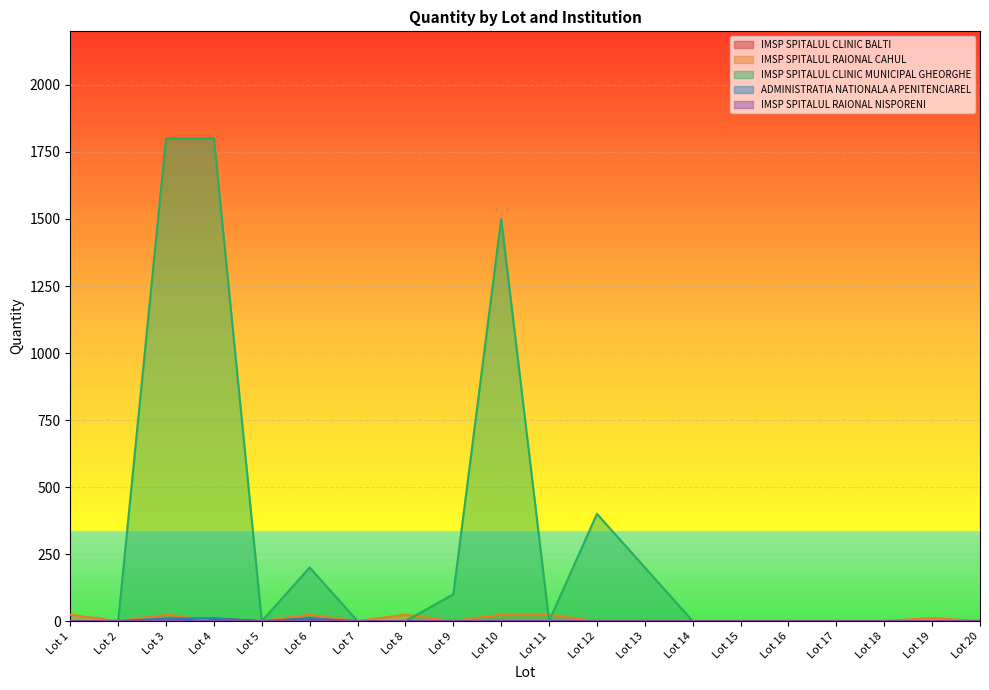

Is it true that IMSP SPITALUL RAIONAL CAHUL equals -9 at Lot 12?

False